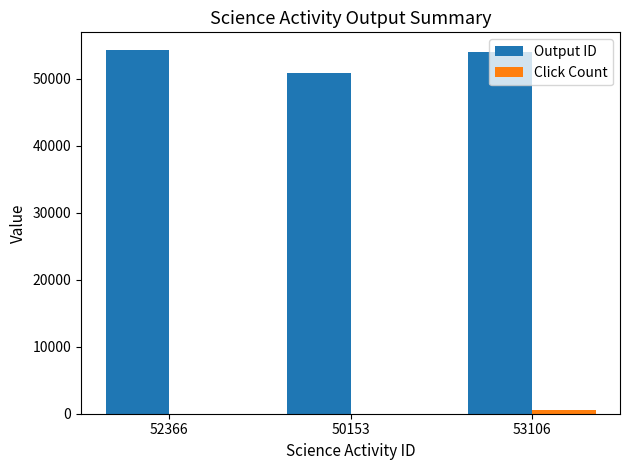

What is the sum of all Output ID values?

159140